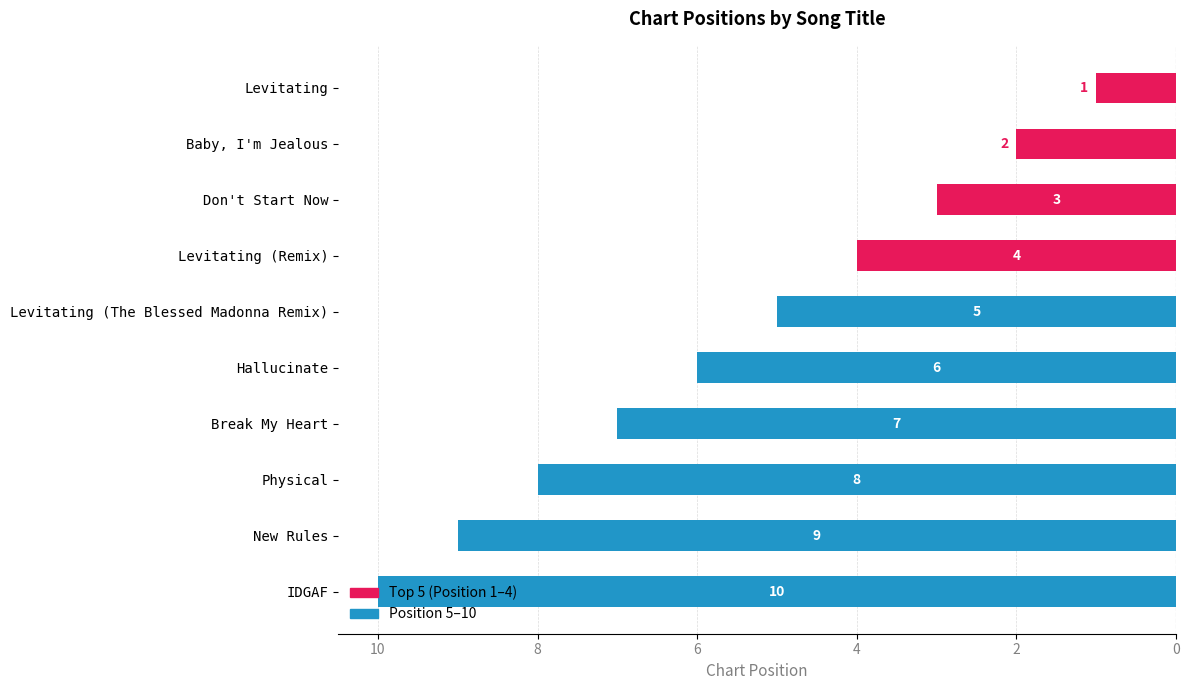

What is the difference between the maximum and second lowest values?

8